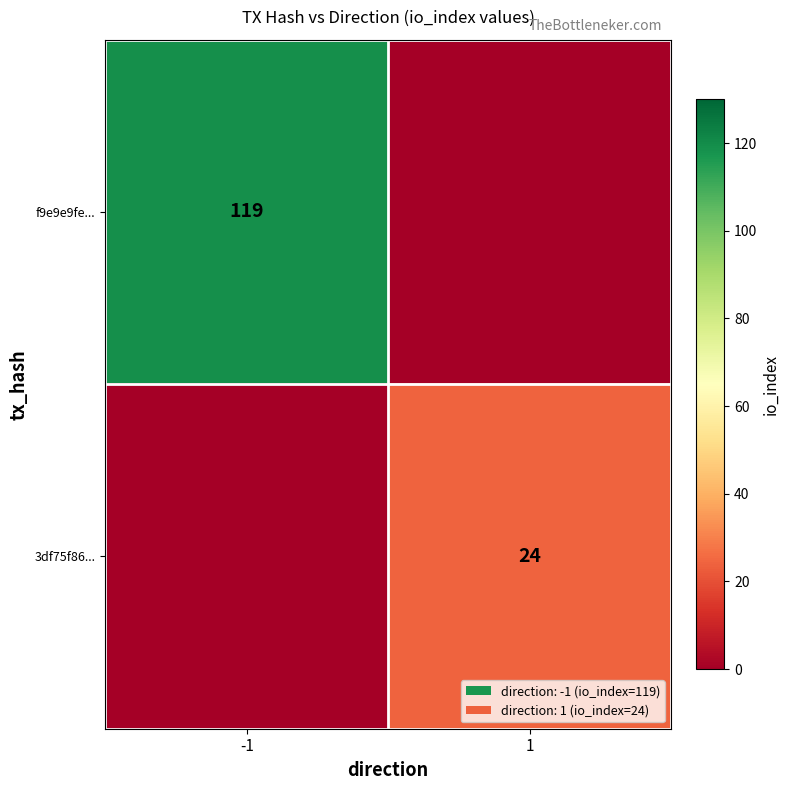

Between 1 and -1, which is larger?

-1